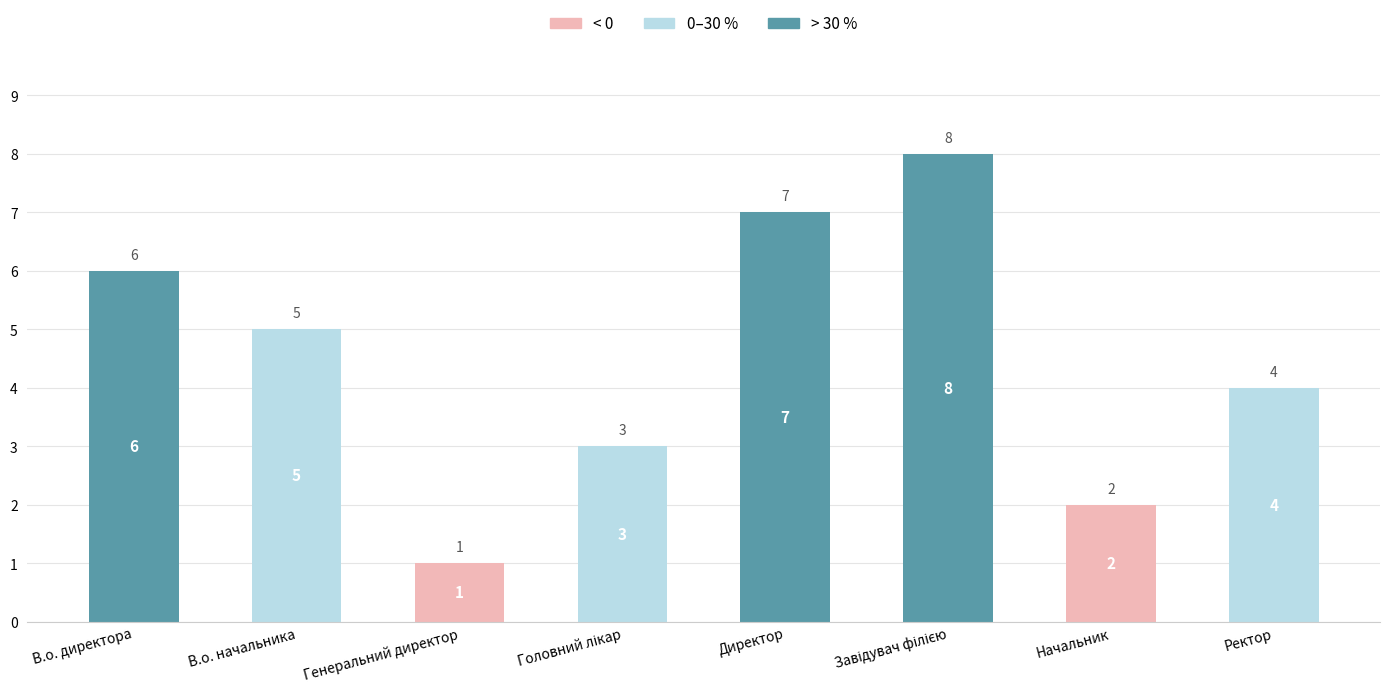

What is the sum of the values at Начальник and Генеральний директор?

3